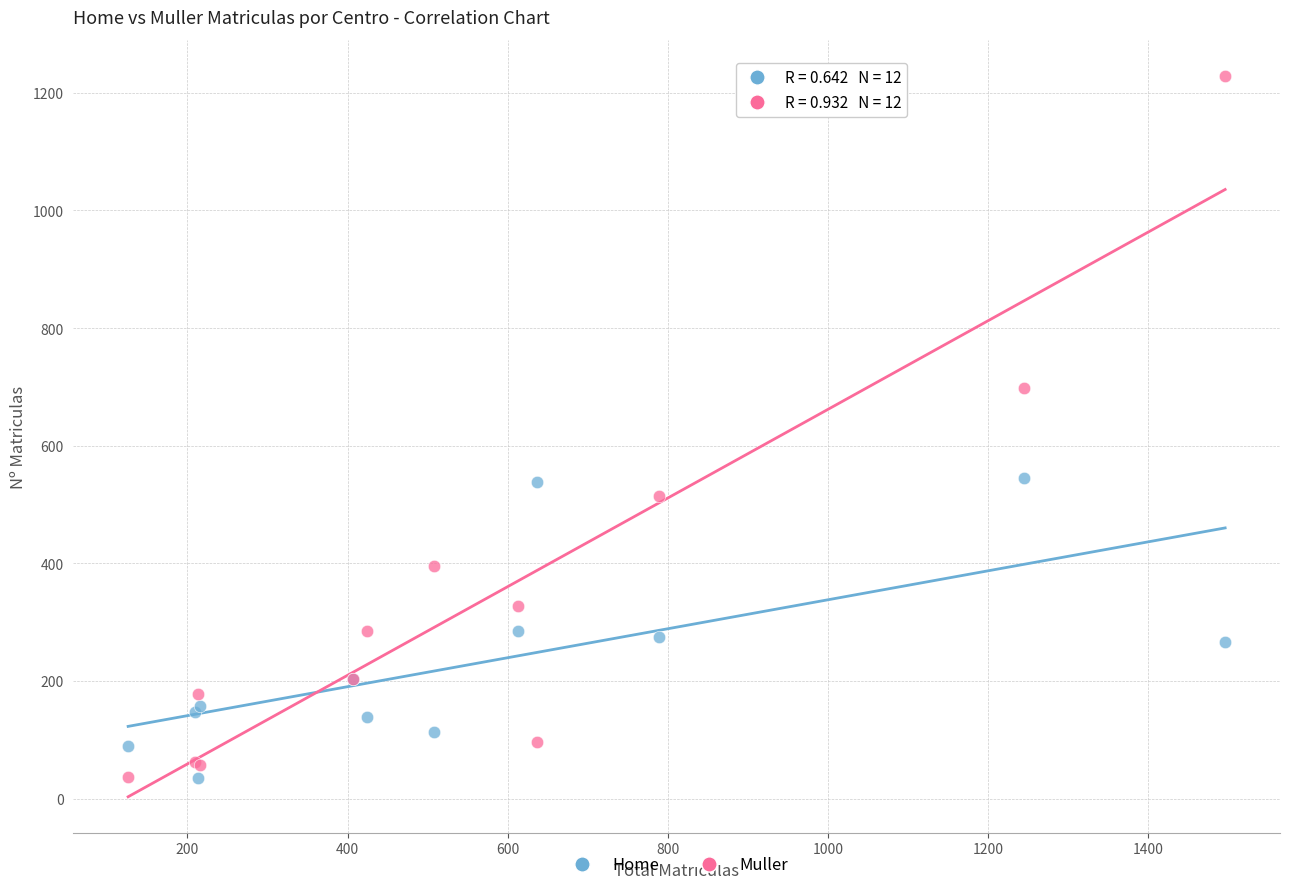

What is the X range (max minus min) for the scatter plot?

1370